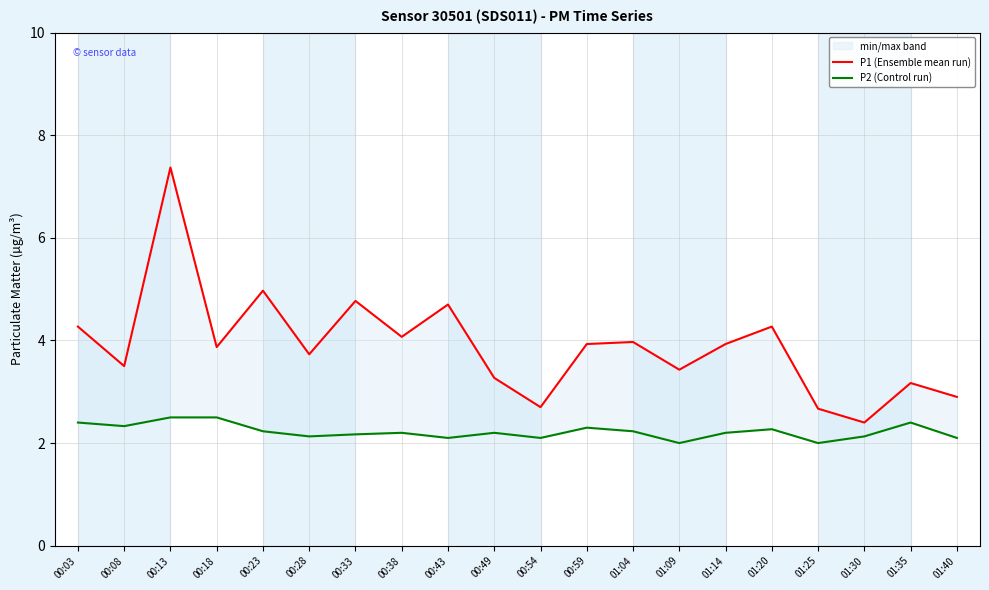

What is the smallest value displayed?

2.0